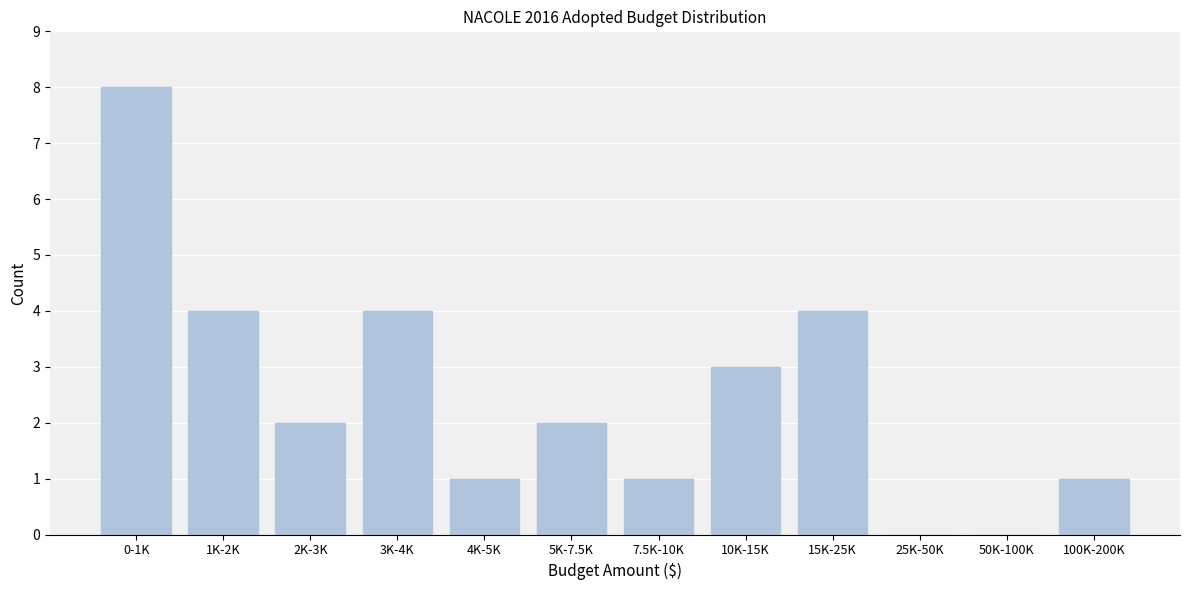

Reading left to right, list all the values displayed in this chart.

0-1K=8	1K-2K=4	2K-3K=2	3K-4K=4	4K-5K=1	5K-7.5K=2	7.5K-10K=1	10K-15K=3	15K-25K=4	25K-50K=0	50K-100K=0	100K-200K=1